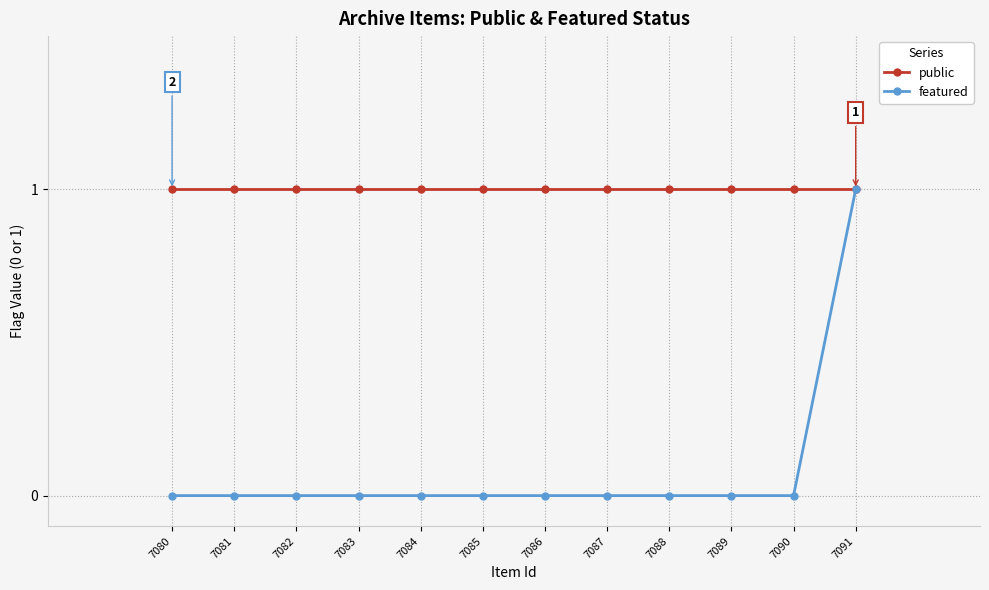

Between 7082 and 7081, which is larger?

7082